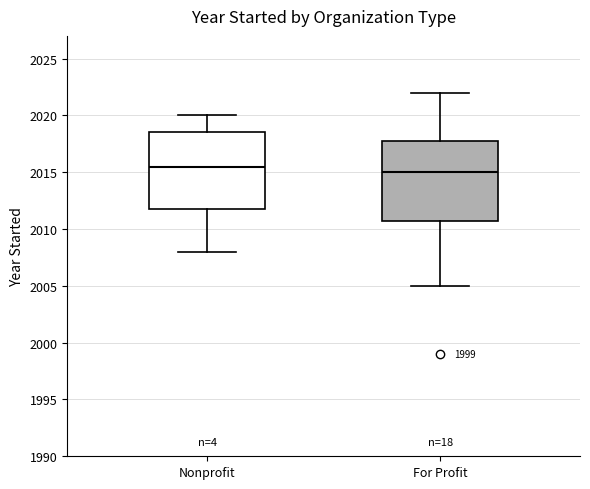

Where is the upper edge of the box for For Profit on the y-axis? The values are not printed on the chart, so give them approximately, as read against the axis.

2018.0